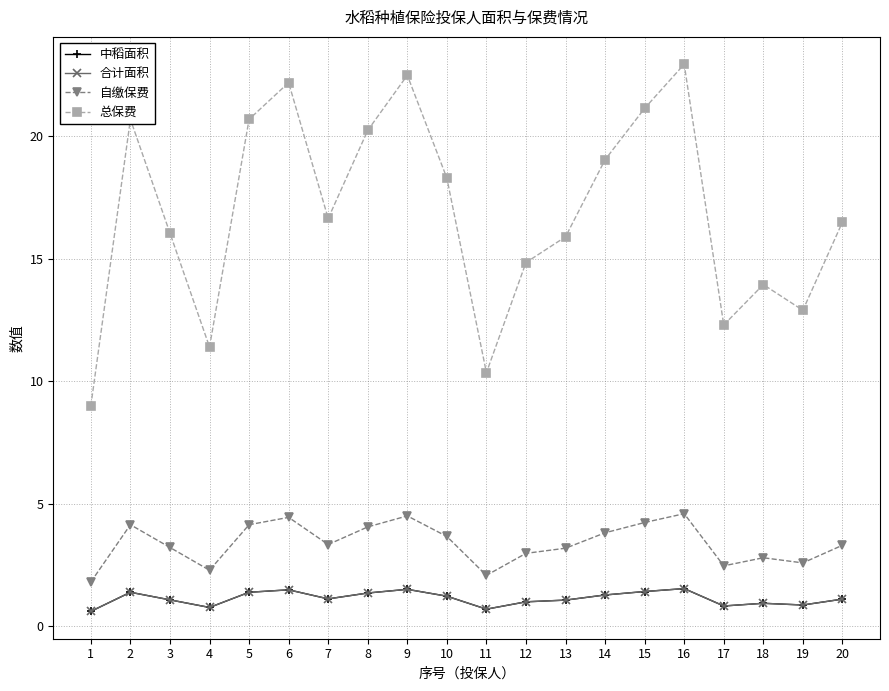

Which series has the largest range (max minus min)?

总保费